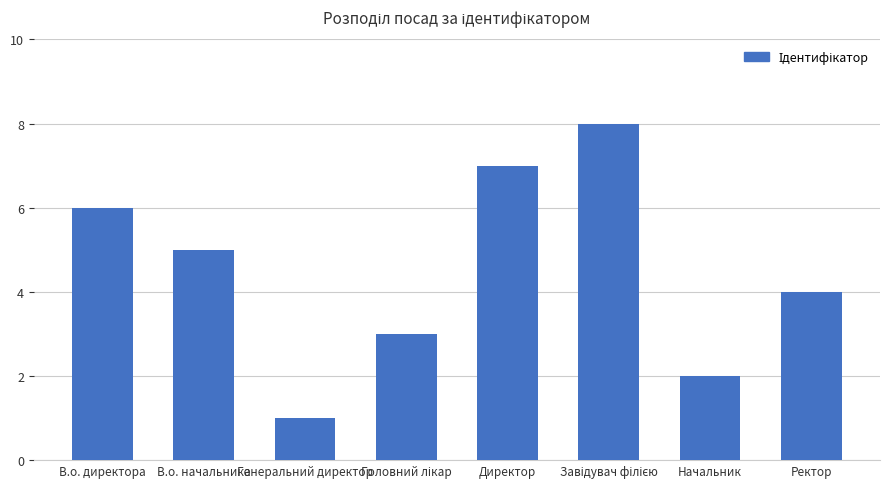

The value at Ректор is 4. True or false?

True